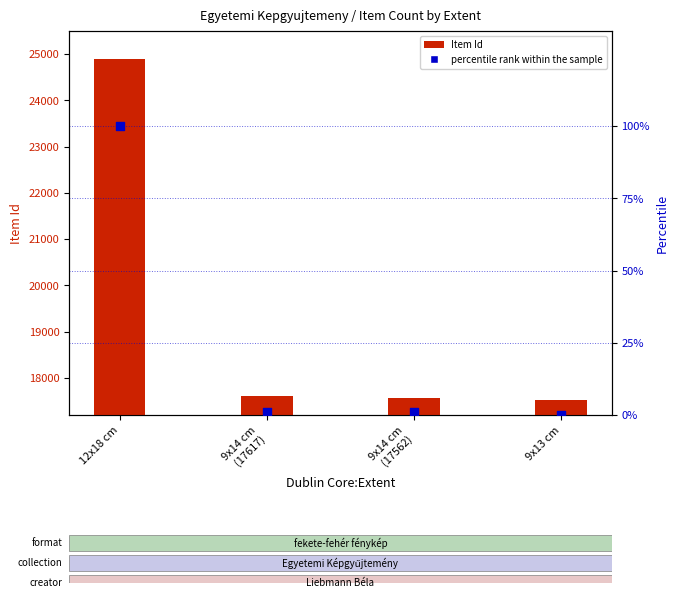

At which category is the sum across all series the highest?

12x18 cm